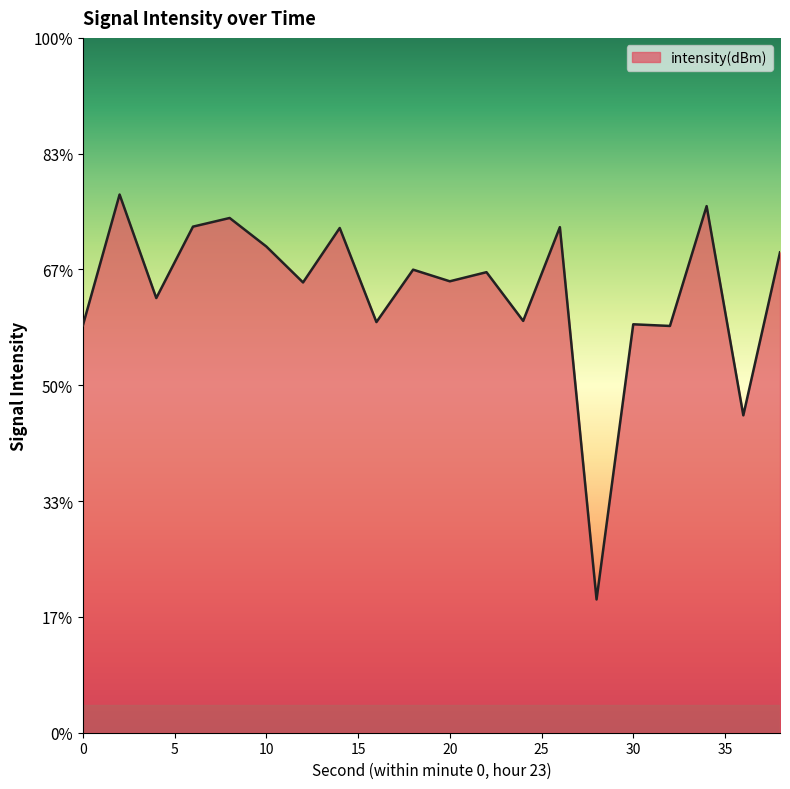

How many points are higher than both their immediate neighbors (excluding endpoints)?

8